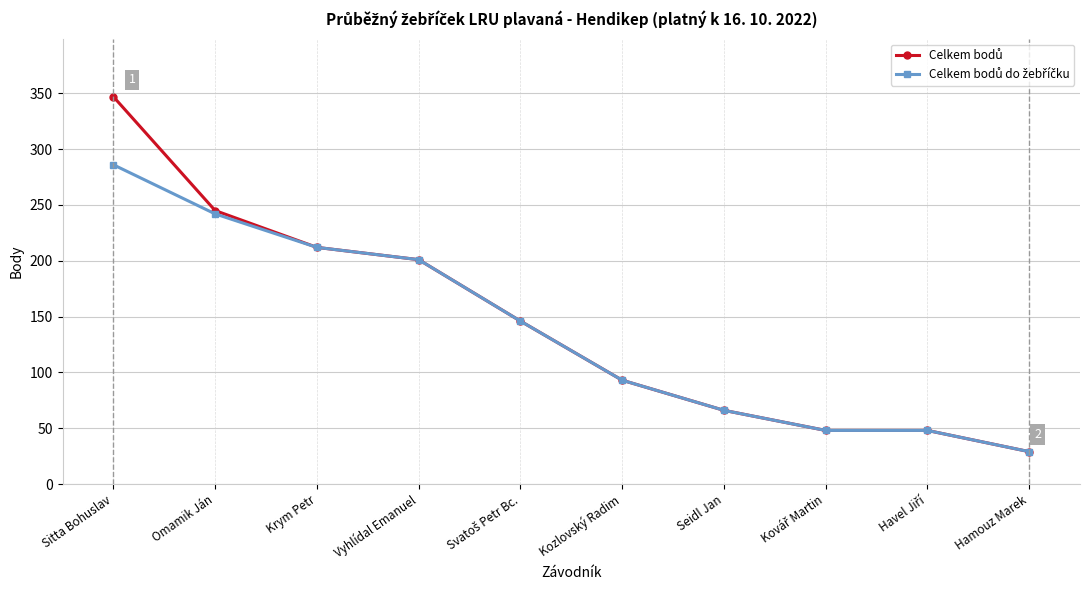

What is the spread (max minus min) of values at Omamik Ján?

3